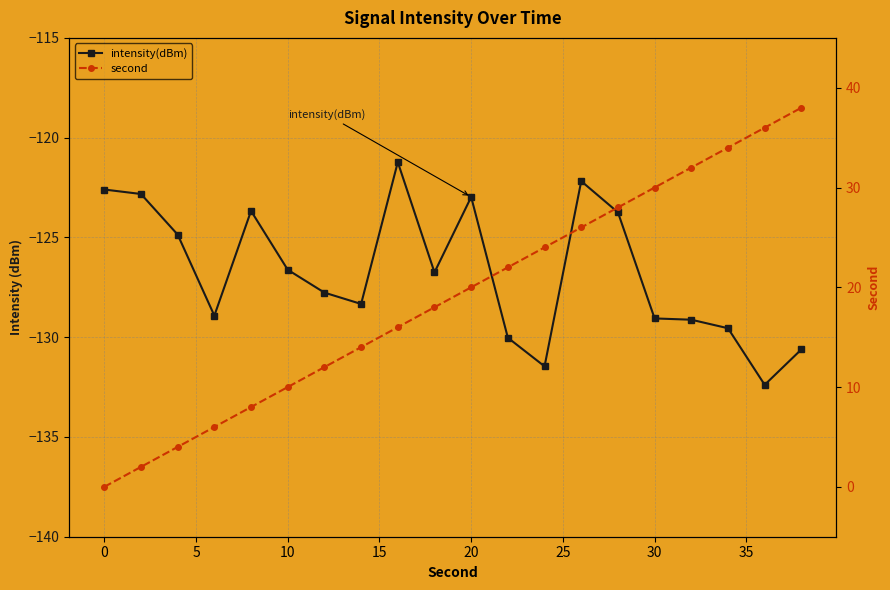

What is the value of the second point at the 5th from the left?

8.0